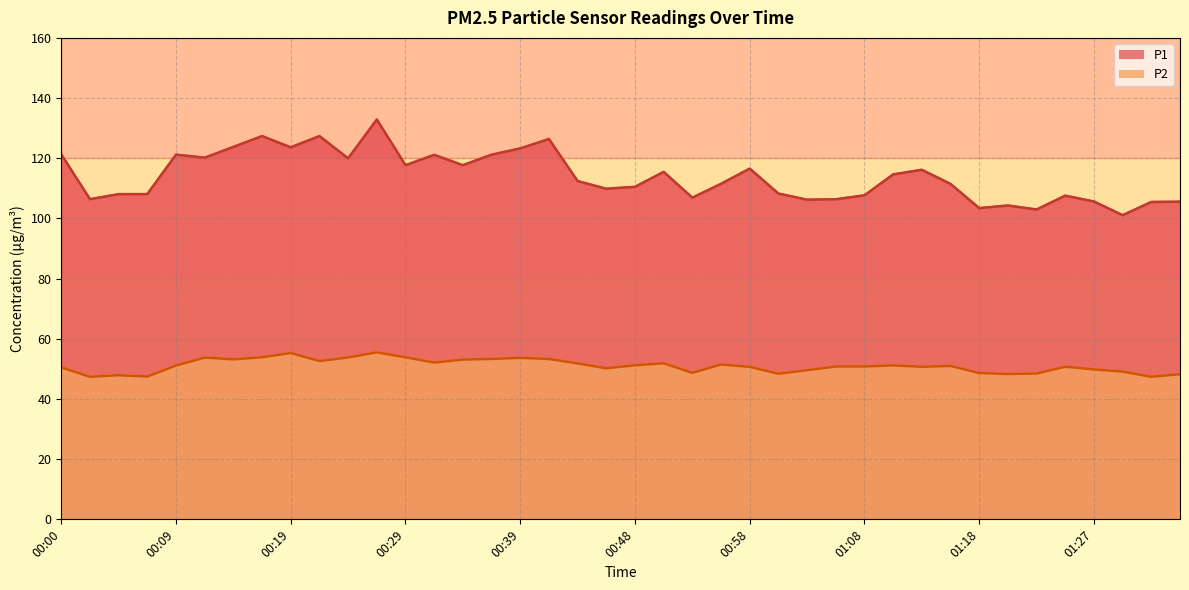

Where is P2 nearest to the value 51?

01:15